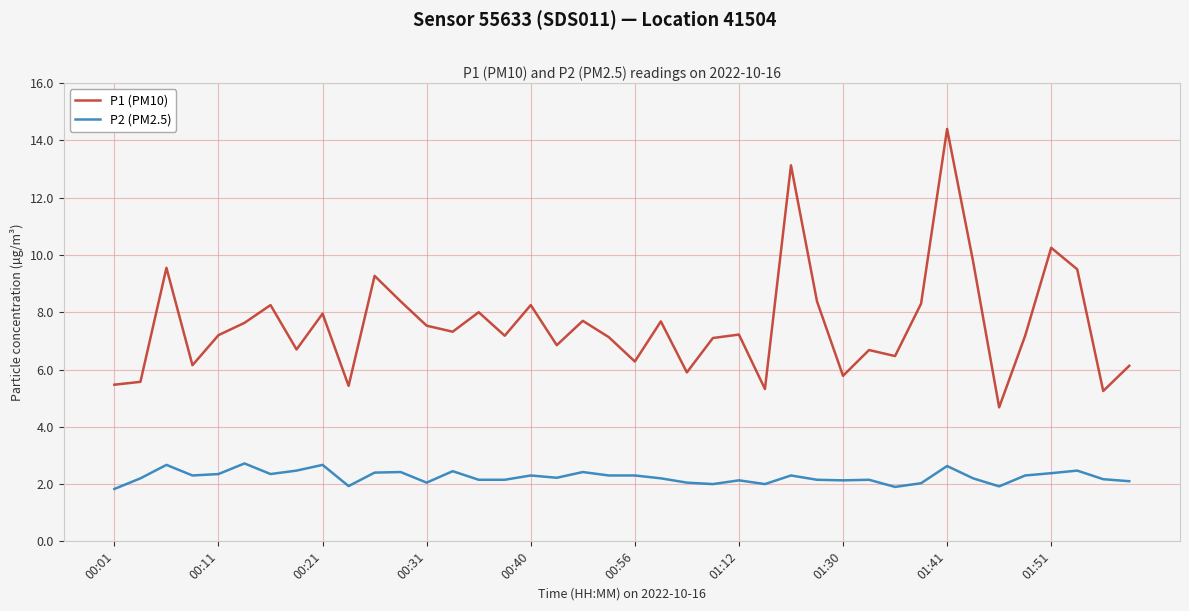

At how many categories does at least one series exceed 4?

40